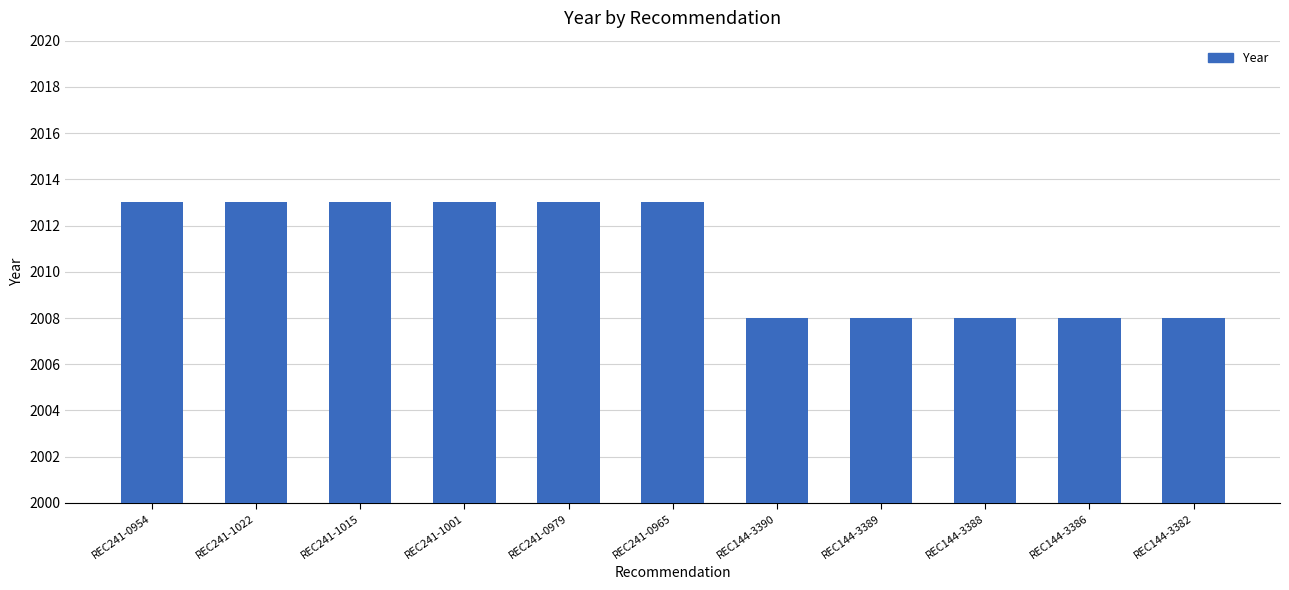

What is the difference between the second highest and minimum values?

5